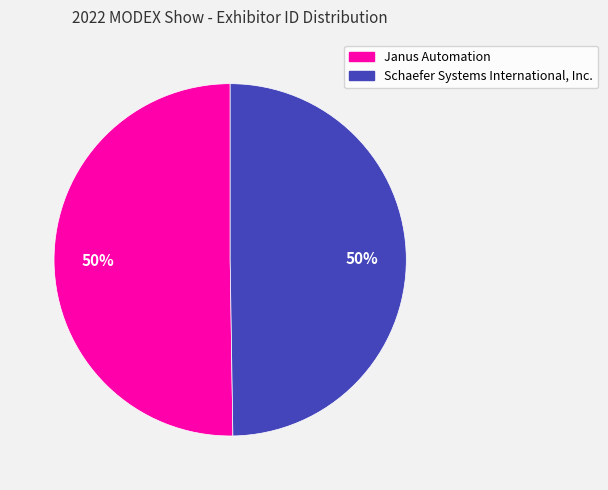

To the nearest percent, what is the combined percentage of Schaefer Systems International, Inc. and Janus Automation?

100%